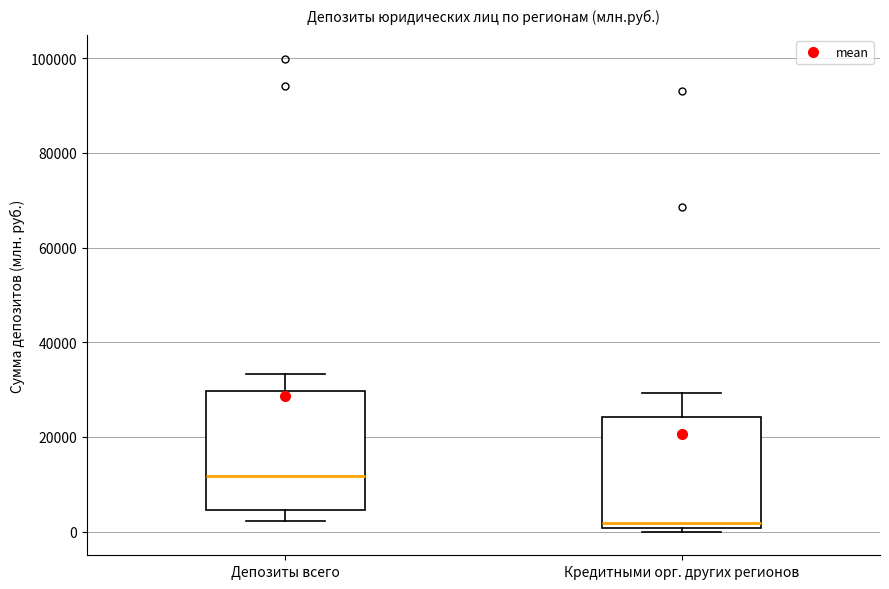

Where is the upper edge of the box for Депозиты всего on the y-axis? The values are not printed on the chart, so give them approximately, as read against the axis.

30000